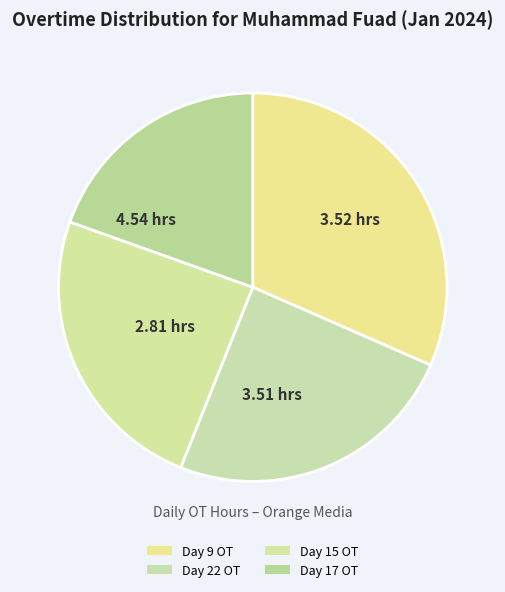

How many slices are in this pie chart?

4